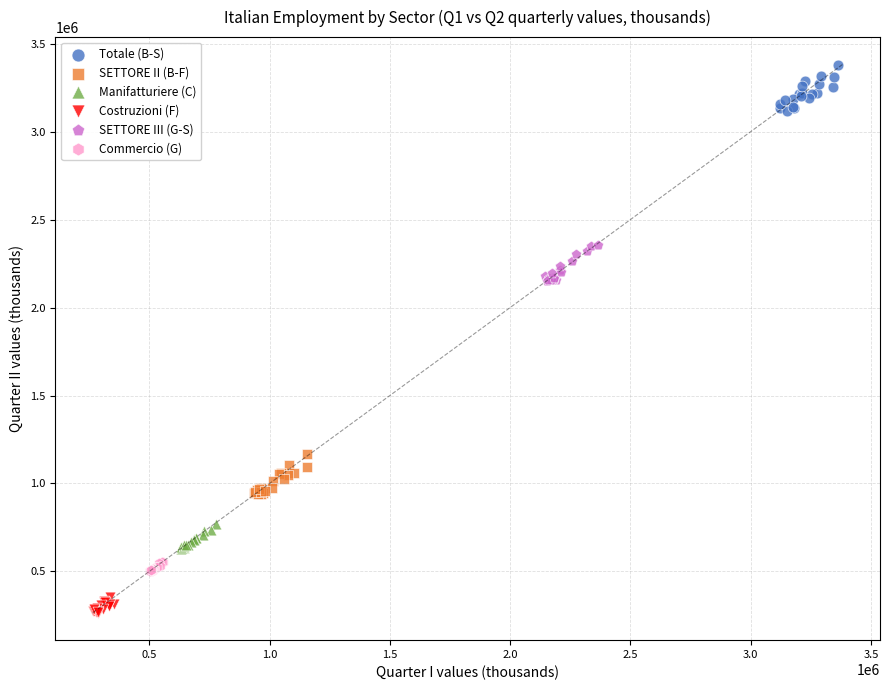

Which series reaches the maximum Y coordinate?

Totale (B-S)